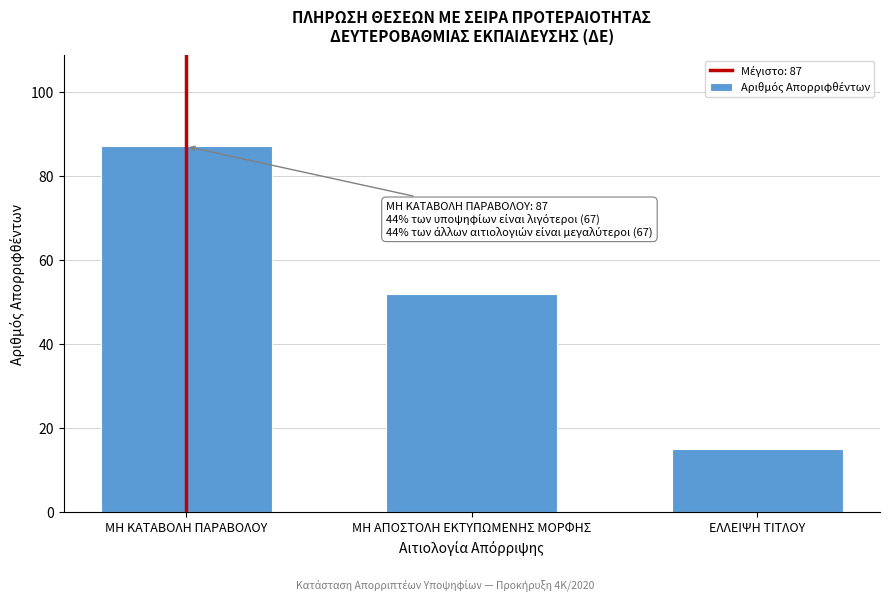

Reading left to right, transcribe all the data shown in this chart.

ΜΗ ΚΑΤΑΒΟΛΗ ΠΑΡΑΒΟΛΟΥ=87	ΜΗ ΑΠΟΣΤΟΛΗ ΕΚΤΥΠΩΜΕΝΗΣ ΜΟΡΦΗΣ=52	ΕΛΛΕΙΨΗ ΤΙΤΛΟΥ=15